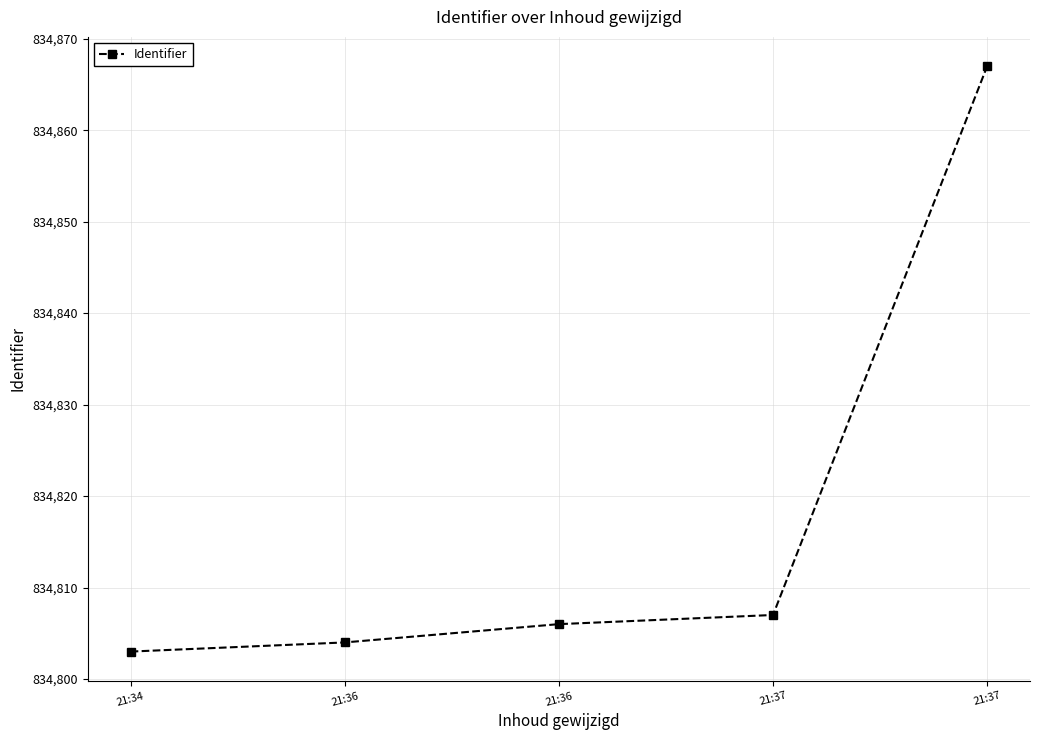

How many distinct data groups are displayed?

1